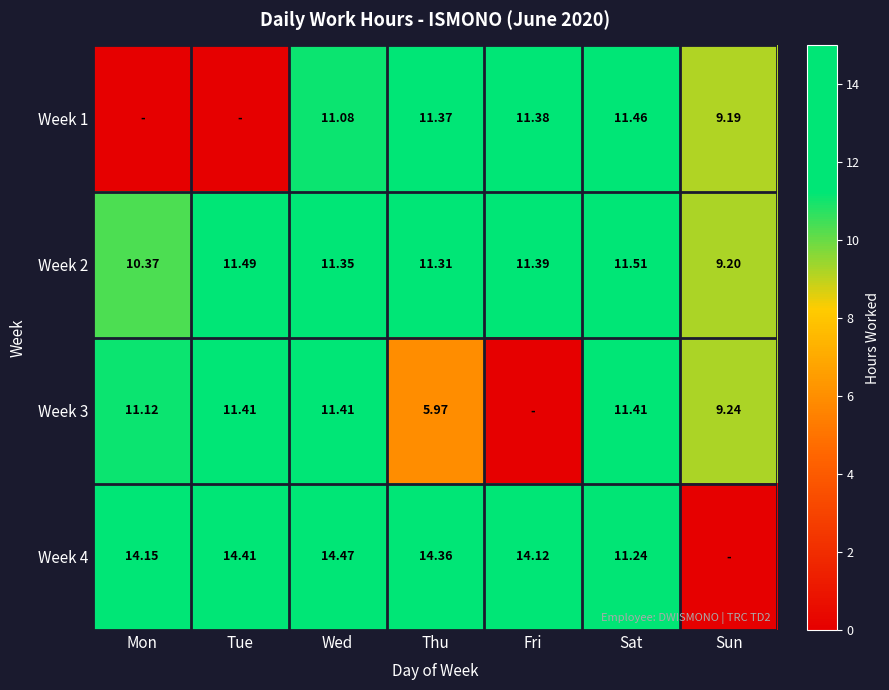

Is it true that Week 3 equals 15.7 at Mon?

False